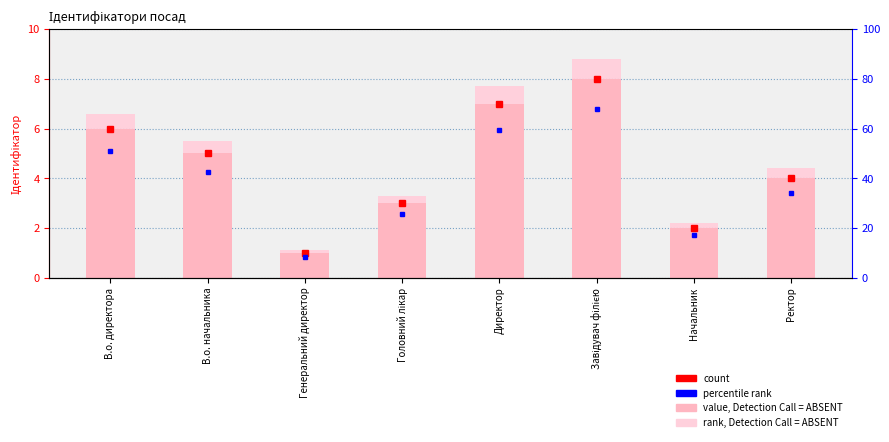

Count the Ідентифікатор values in the range 3 to 7.

5